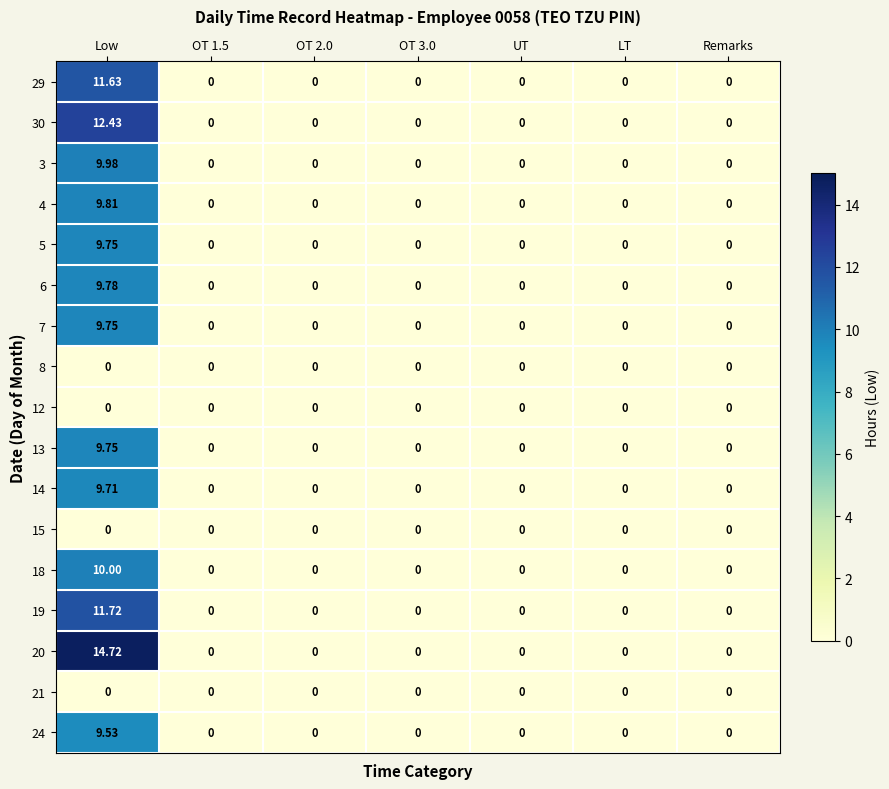

Which series has the largest total across all categories?

20